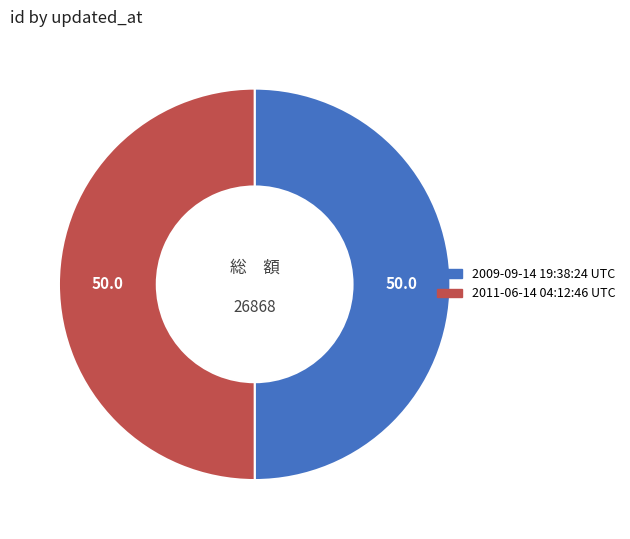

The 2009-09-14 19:38:24 UTC slice represents 50% of the pie. True or false?

True